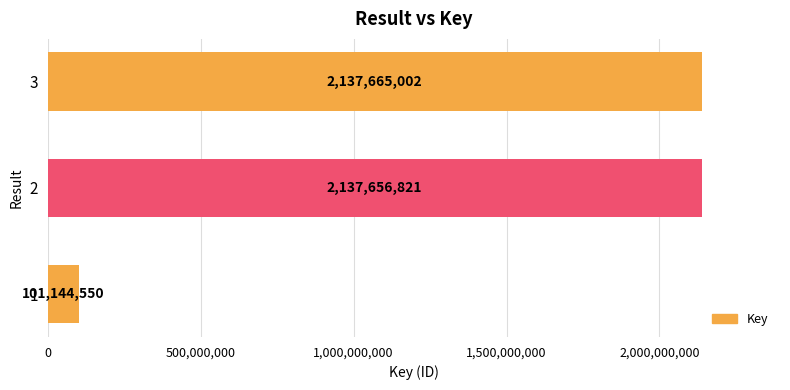

Does the chart contain any negative values?

No